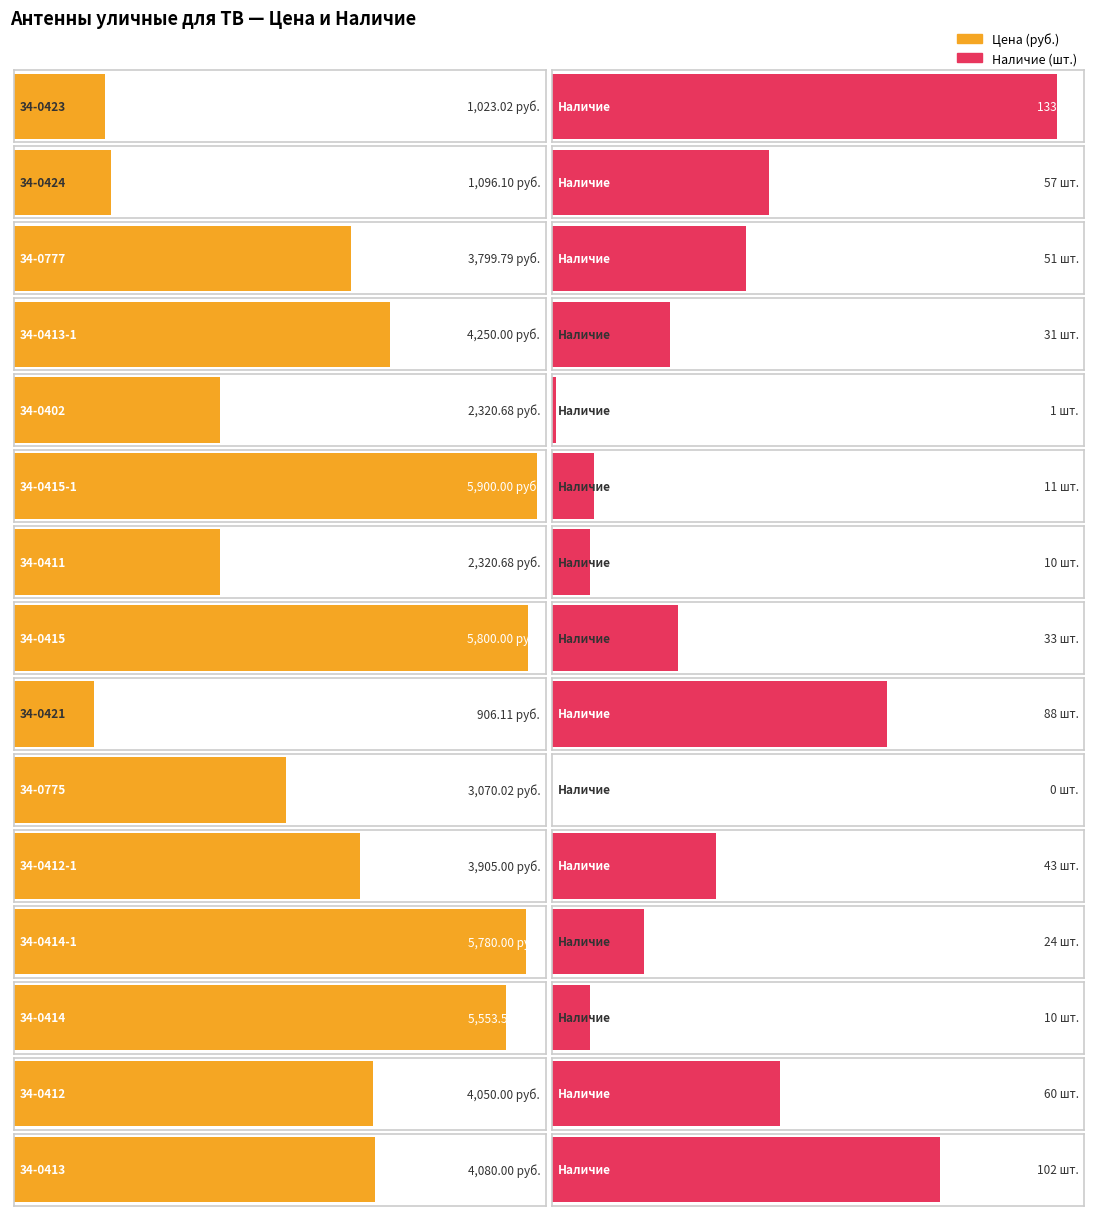

What is the approximate value of Наличие at 34-0413?

102.0